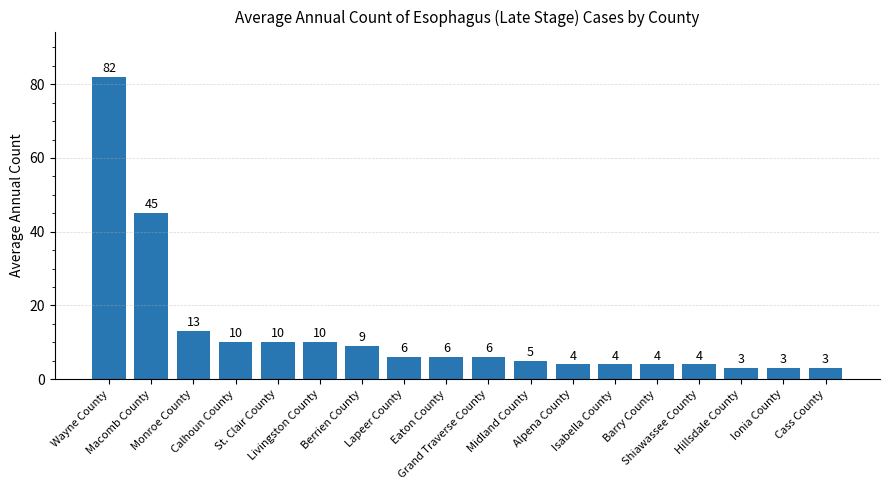

What is the smallest value displayed?

3